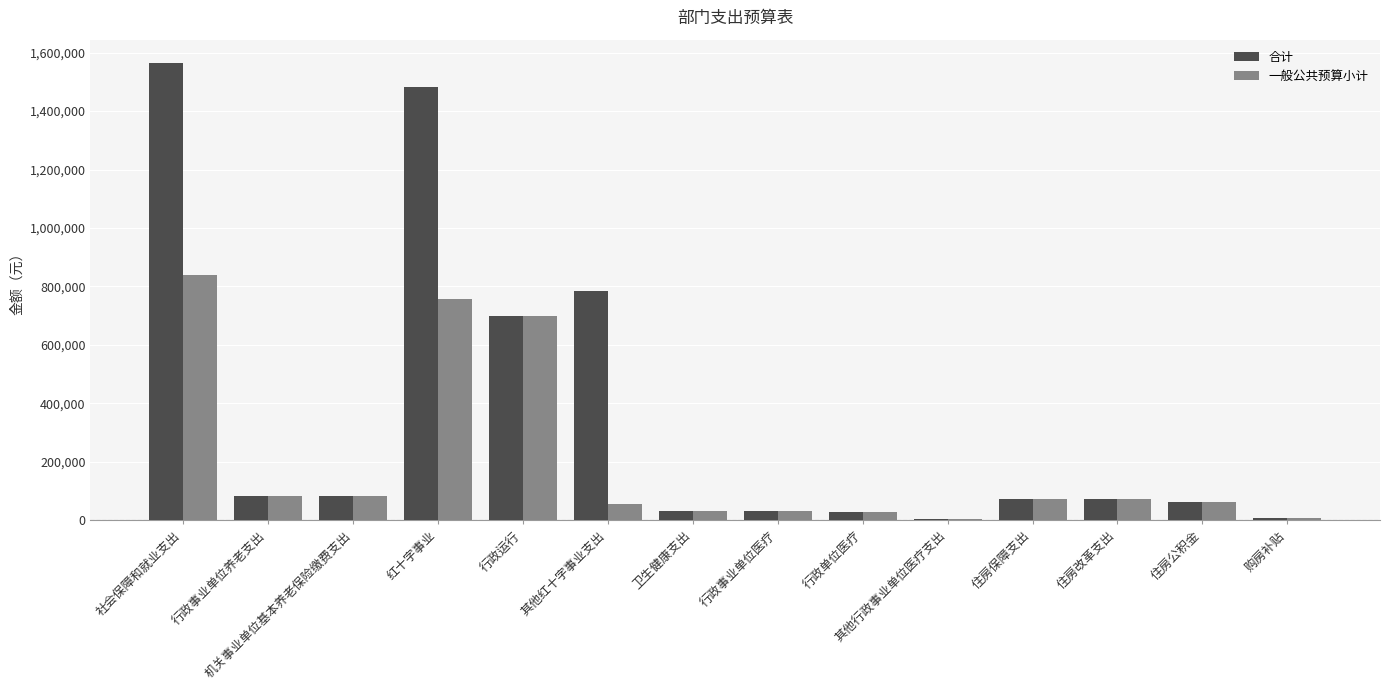

Is the value of 一般公共预算小计 at 卫生健康支出 greater than the value of 合计 at 住房保障支出?

No